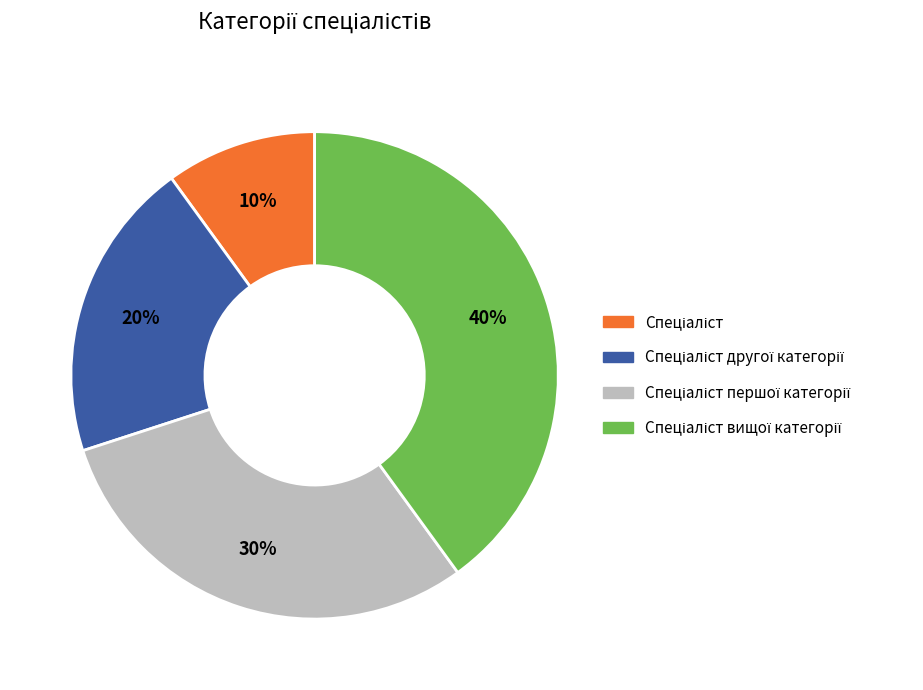

Is there any slice that represents more than half of the pie?

No